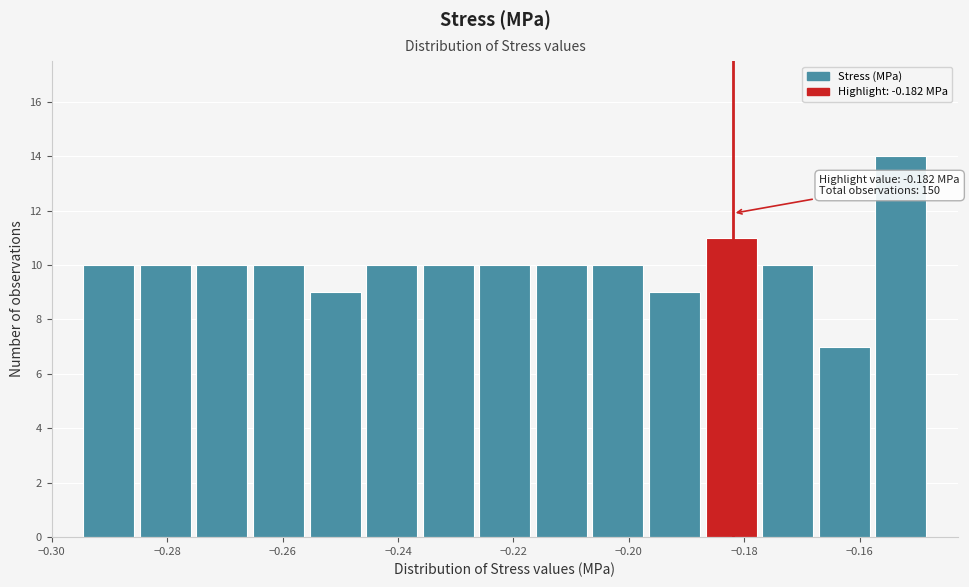

Over which range of the x-axis is the bar tallest?

-0.158 to -0.148